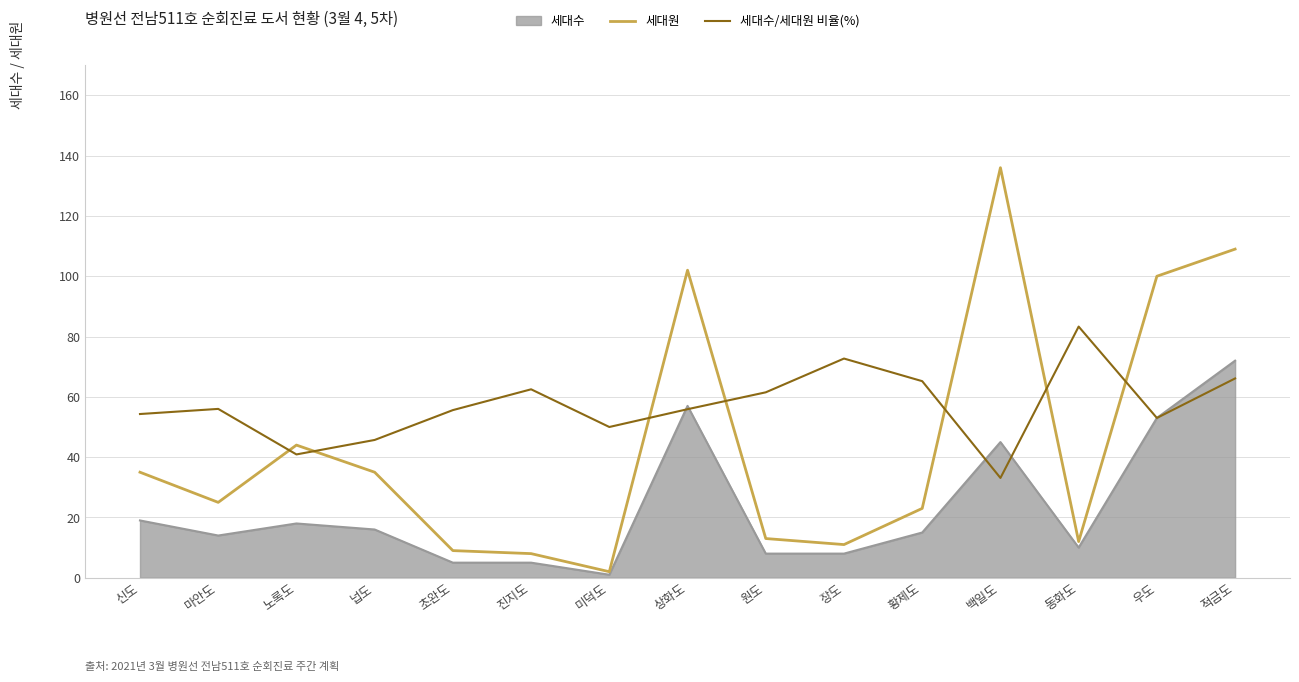

Which series has the largest total across all categories?

세대수/세대원 비율(%)